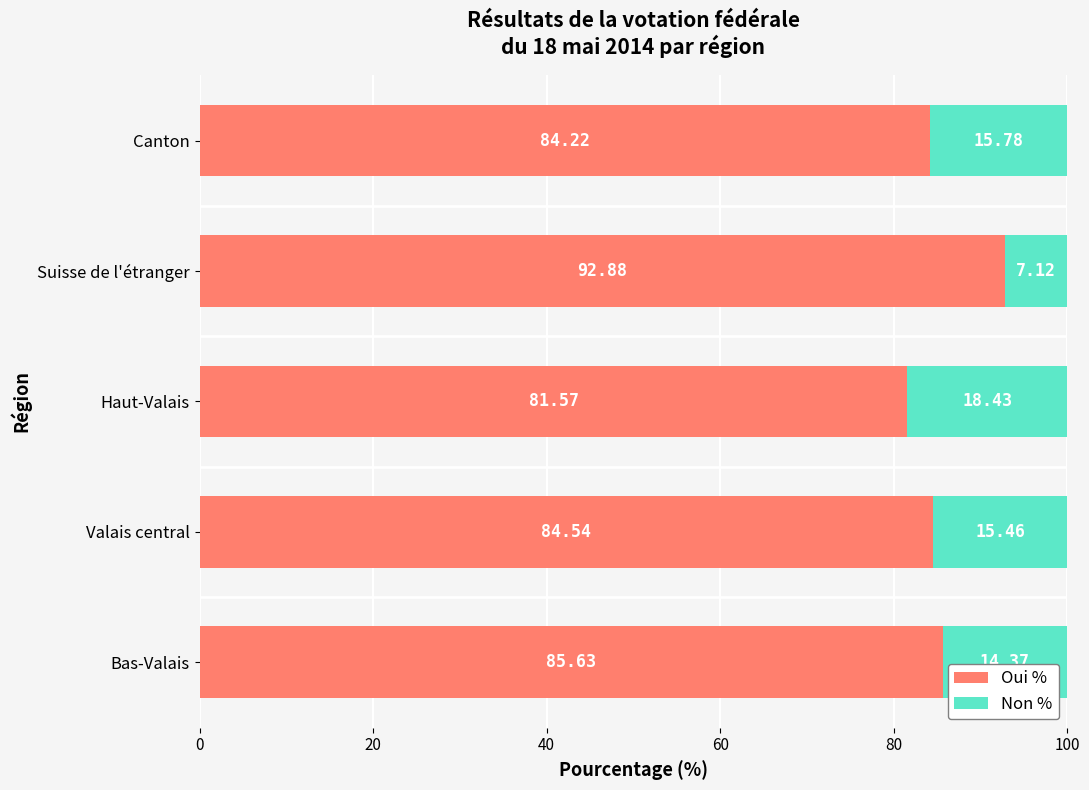

At which label is Oui % closest to 87?

Bas-Valais